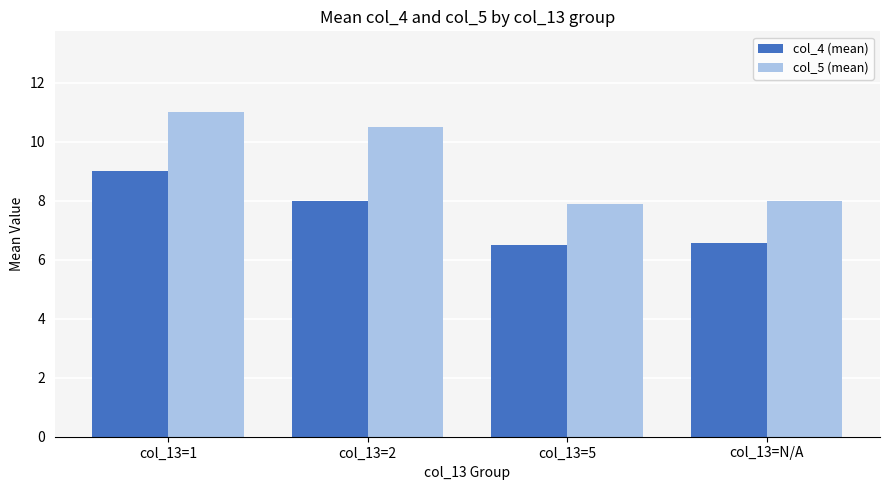

Reading left to right, list all the values displayed in this chart.

col_4 (mean): col_13=1=9.0	col_13=2=8.0	col_13=5=6.5	col_13=N/A=6.6
col_5 (mean): col_13=1=11.0	col_13=2=10.5	col_13=5=7.9	col_13=N/A=8.0